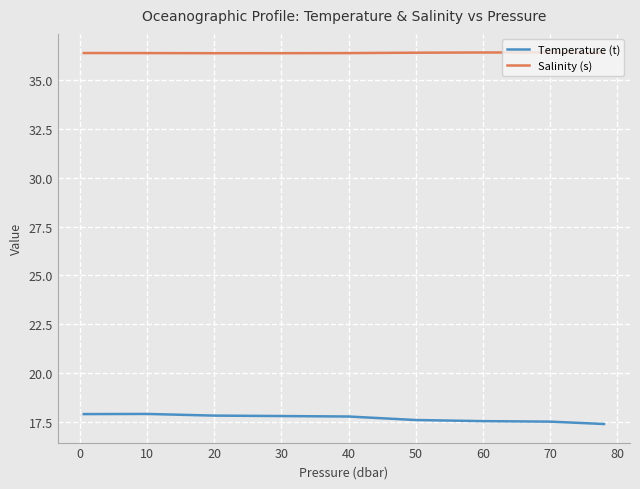

What is the difference between the maximum and second lowest values in the Temperature (t) series?

0.4